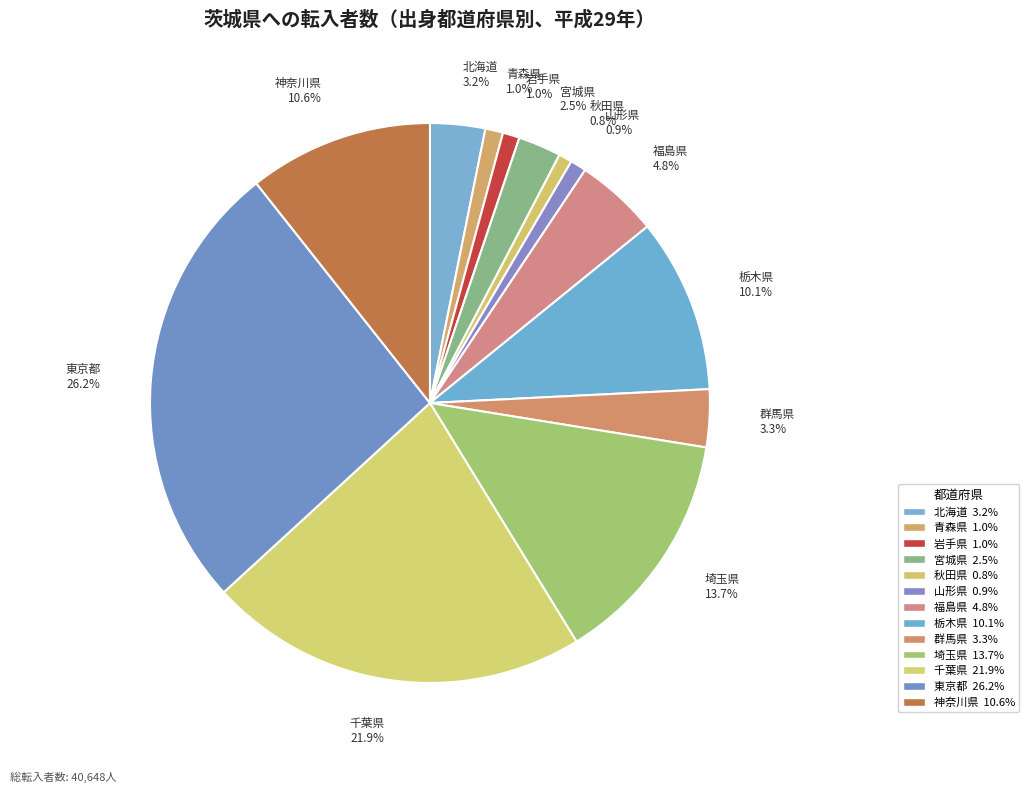

Count the number of slices in the pie.

13